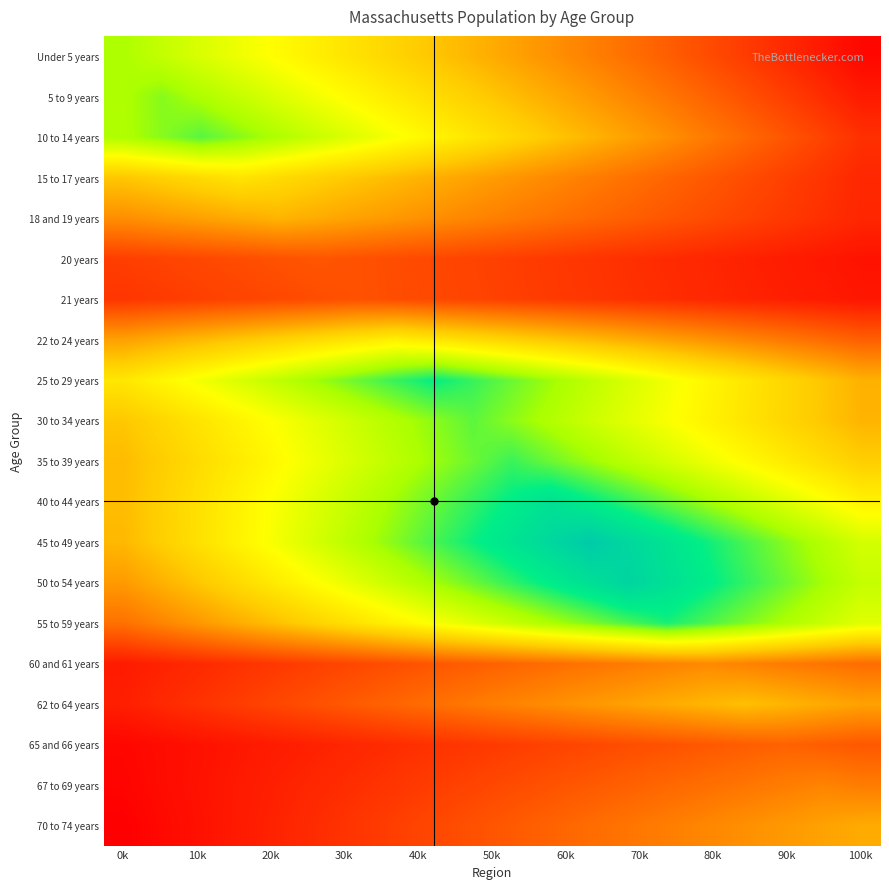

Rank the series by their maximum value, from lowest to highest.

21 years, 20 years, 65 and 66 years, 67 to 69 years, 60 and 61 years, 70 to 74 years, 18 and 19 years, 62 to 64 years, 15 to 17 years, 22 to 24 years, Under 5 years, 5 to 9 years, 30 to 34 years, 10 to 14 years, 35 to 39 years, 55 to 59 years, 25 to 29 years, 40 to 44 years, 50 to 54 years, 45 to 49 years